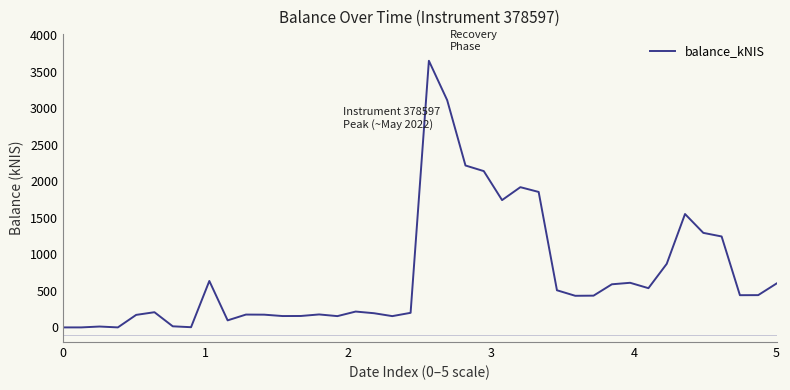

What is the maximum value shown in the chart?

3648.0